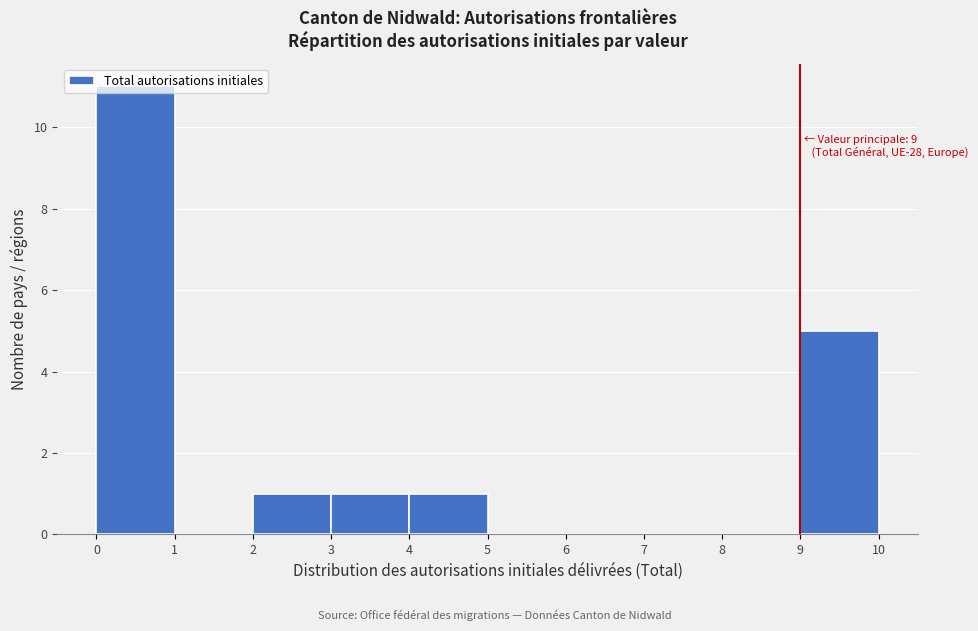

Over which range of the x-axis is the bar tallest?

0 to 1